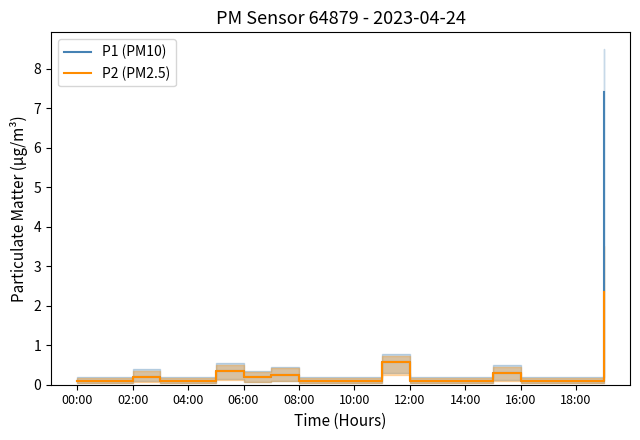

True or false: P2 (PM2.5) and P1 (PM10) cross at least once.

False